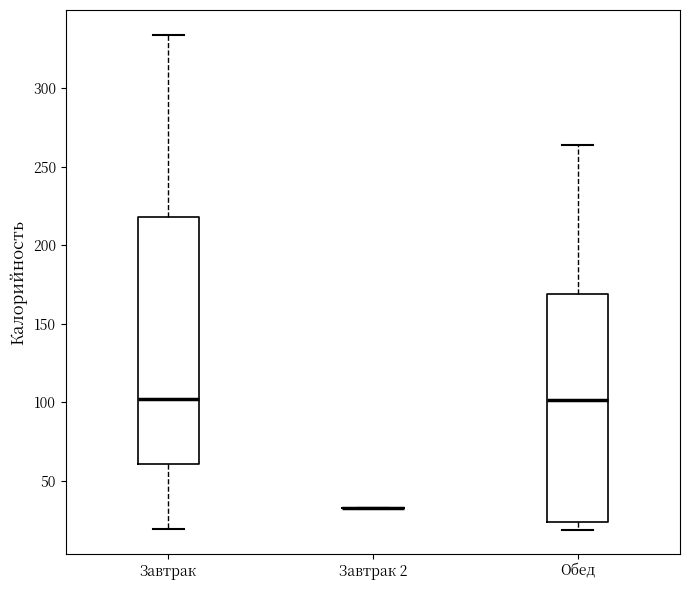

Reading left to right, read every box against the y-axis: the position of its median line, the range the box covers, and the ends of its whiskers. The values are not printed on the chart, so give them approximately, as read against the axis.

Завтрак: median 100, box 60 to 220, whiskers 20 to 335
Завтрак 2: box collapsed to a line at 35, whiskers 35 to 35
Обед: median 100, box 25 to 170, whiskers 20 to 265